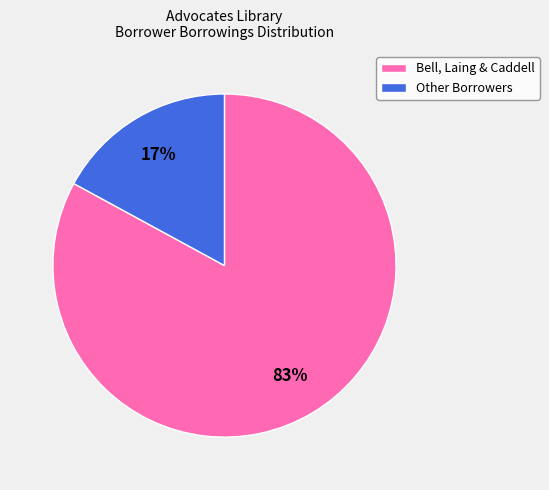

Count the number of slices in the pie.

2